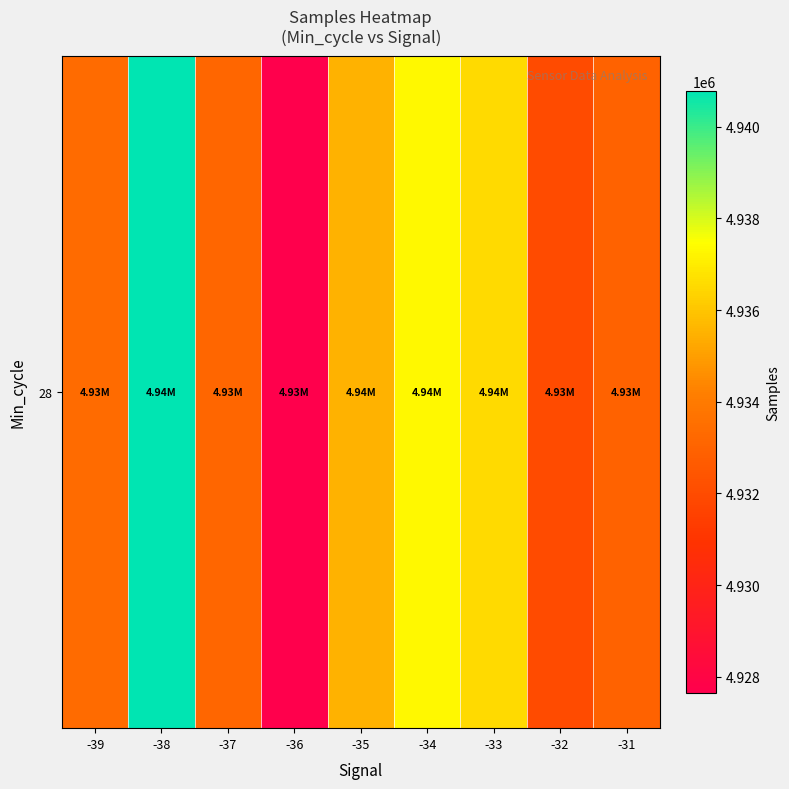

Where does the data first go above 4933344?

-38